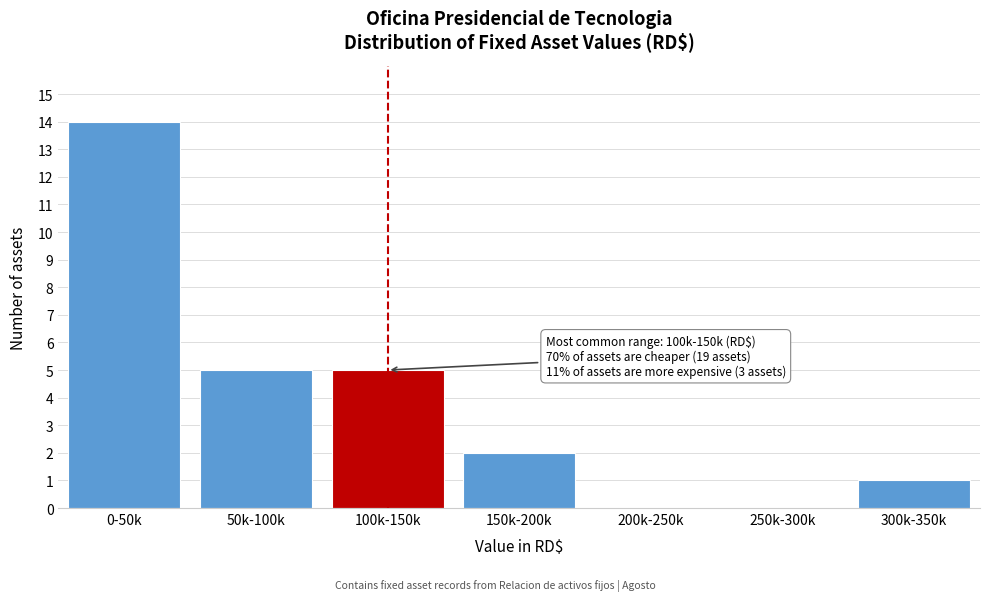

Reading right to left, what are all the values shown in this chart?

300k-350k=1	250k-300k=0	200k-250k=0	150k-200k=2	100k-150k=5	50k-100k=5	0-50k=14